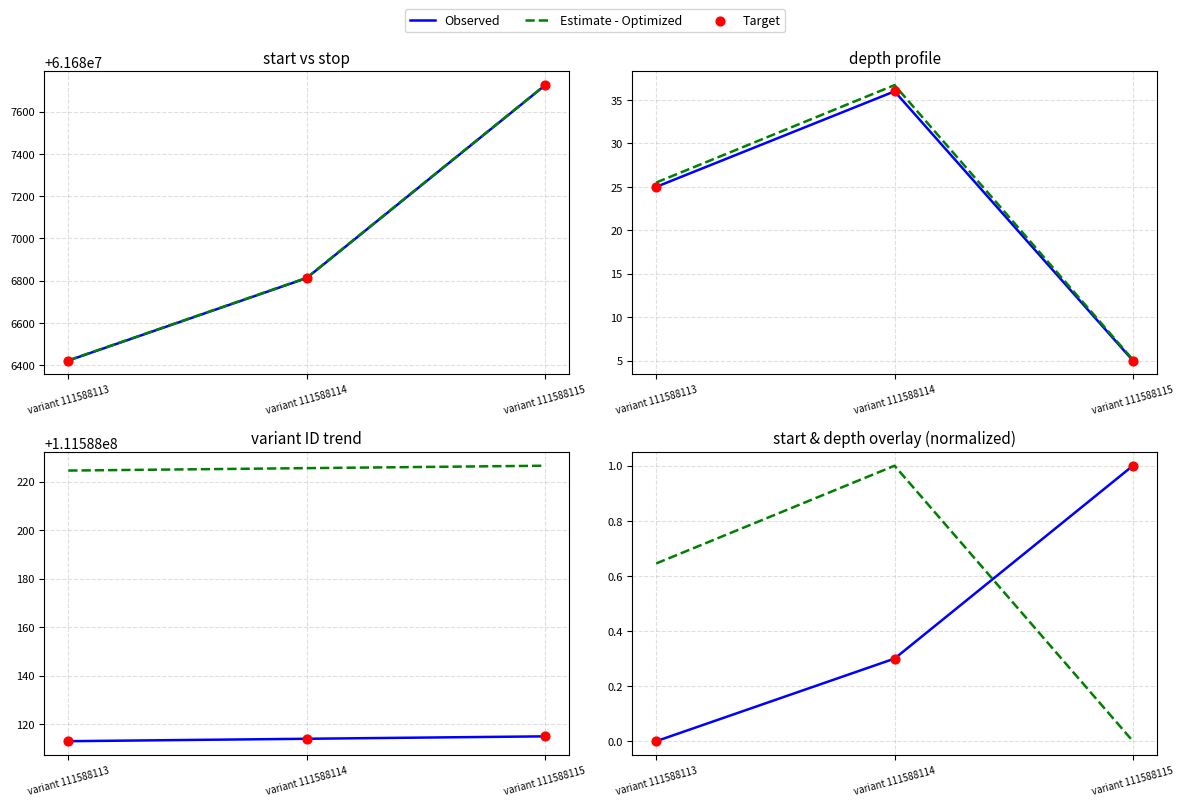

Which series has the widest spread of Y values?

Observed